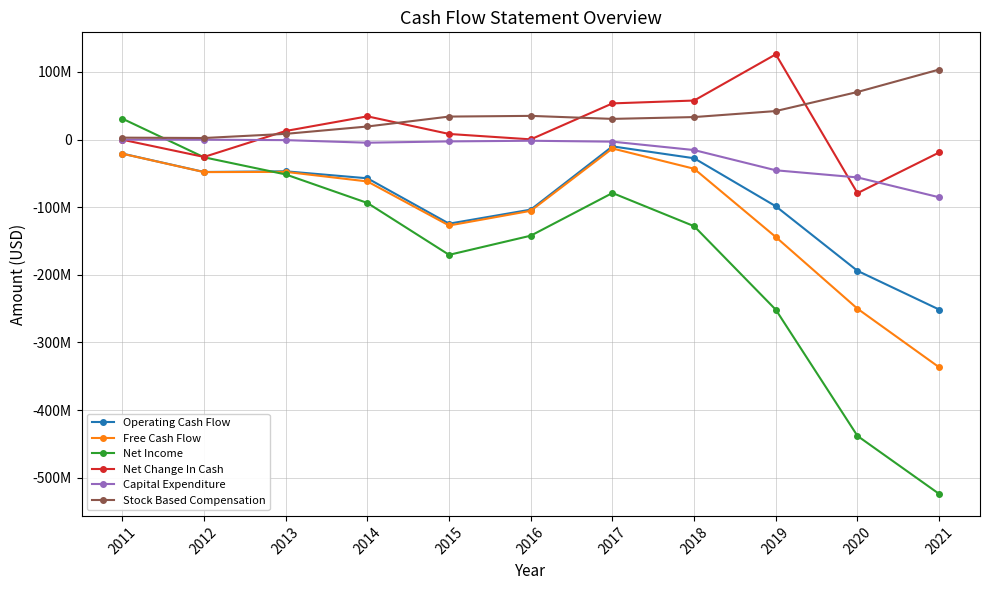

What are all the series names shown in the legend?

Operating Cash Flow, Free Cash Flow, Net Income, Net Change In Cash, Capital Expenditure, Stock Based Compensation